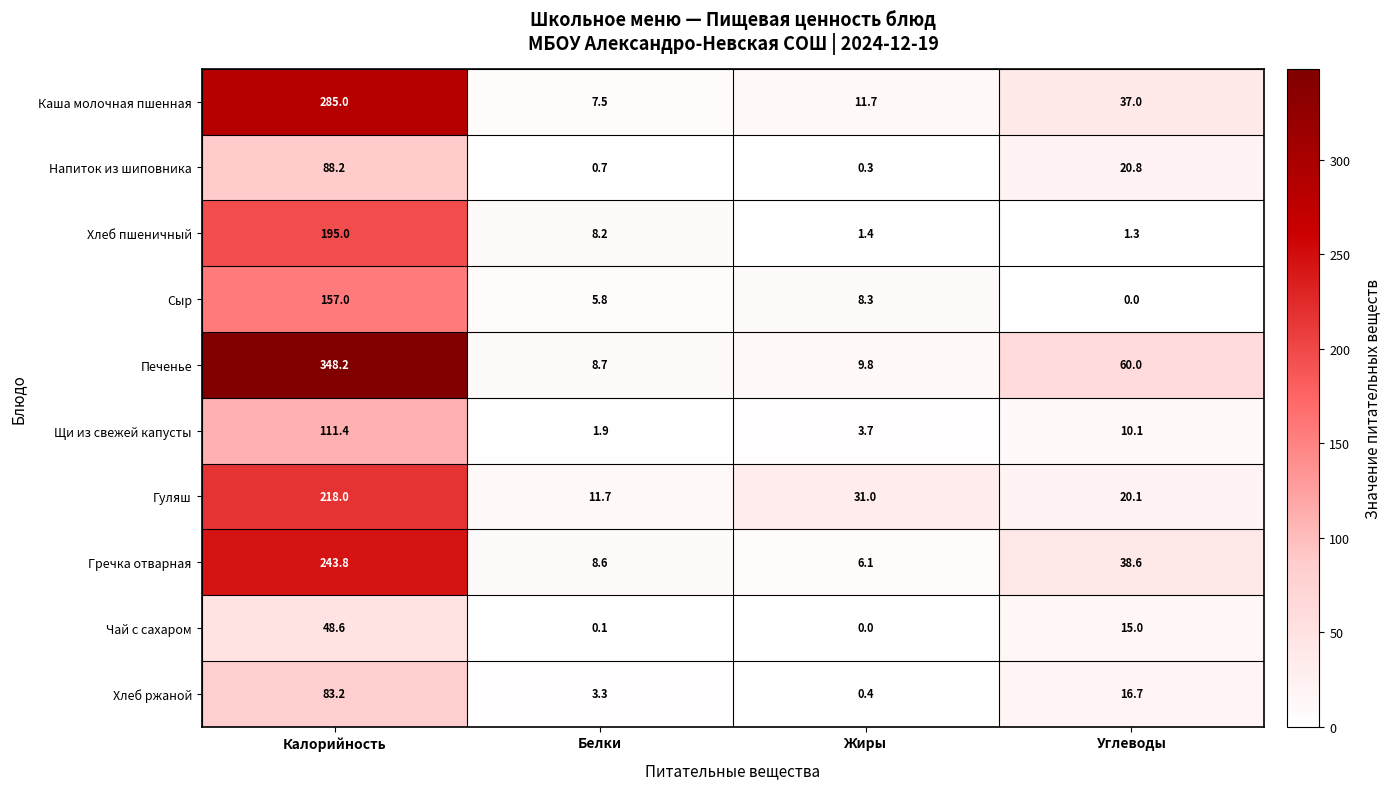

Which series changed the most between Жиры and Углеводы?

Печенье